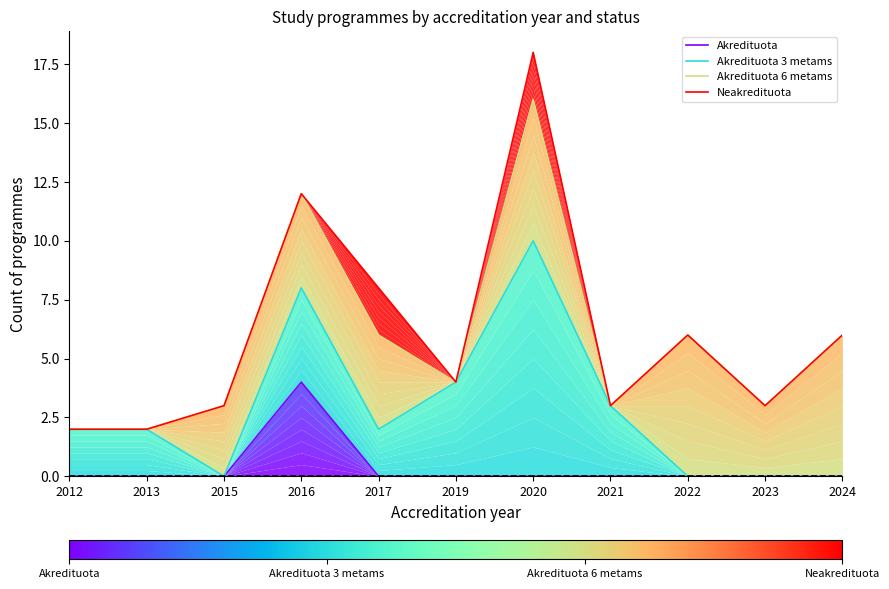

True or false: Akredituota 3 metams has more than 2 points higher than both neighbors.

False